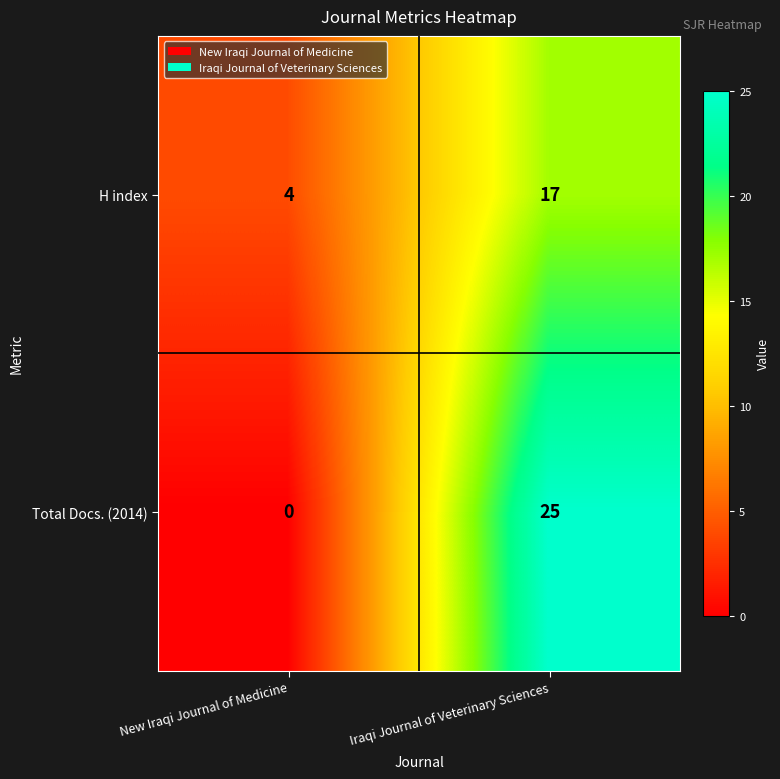

Which label corresponds to the smallest value in the chart?

New Iraqi Journal of Medicine